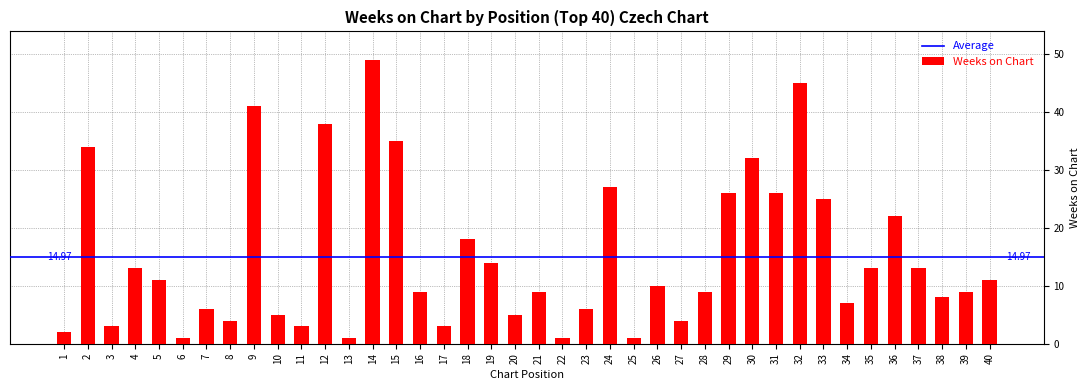

What is the difference between the maximum and minimum values?

48